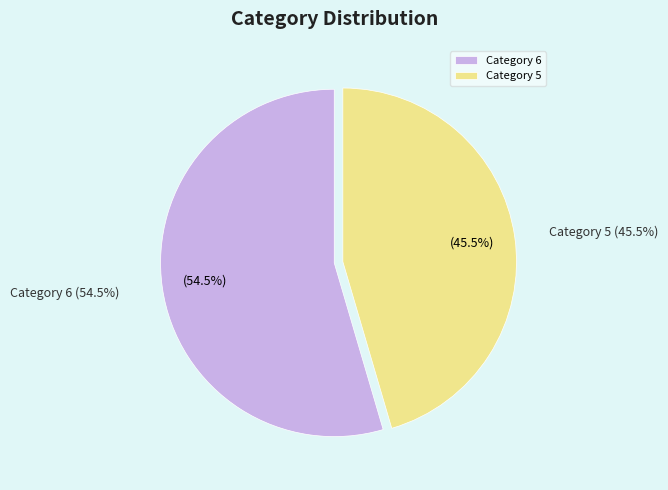

Which slice is the largest?

6